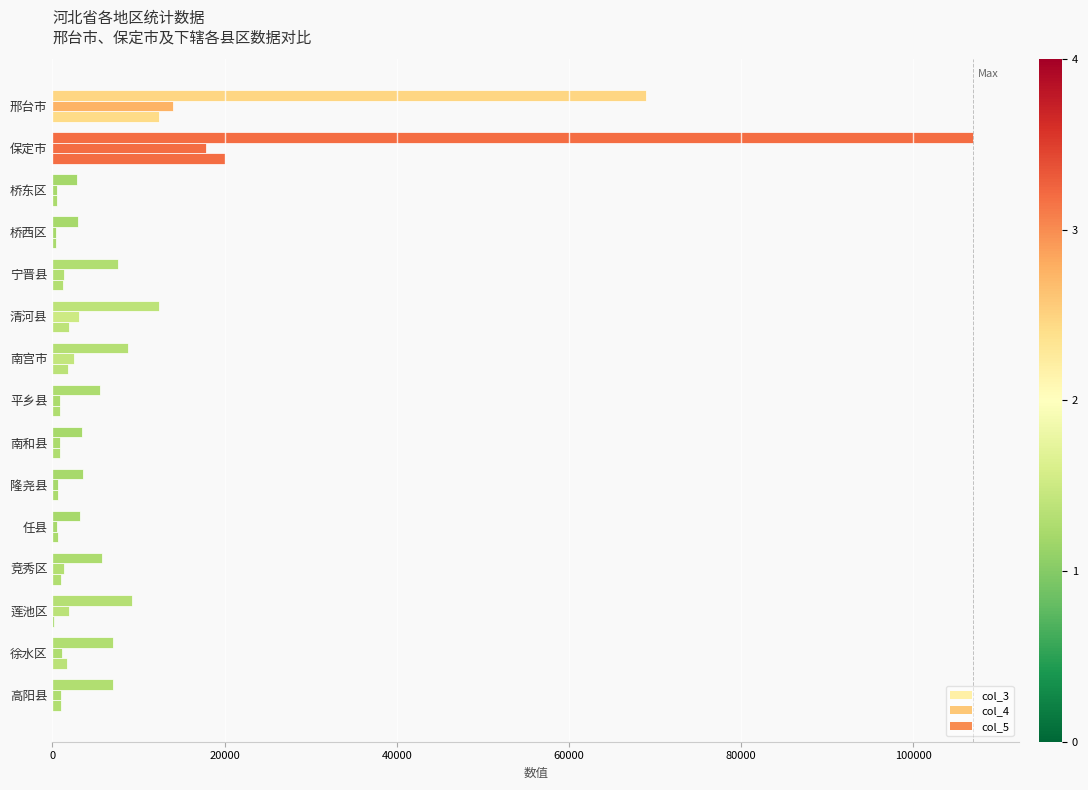

Reading left to right, list all the values displayed in this chart.

col_3: 12404	20012	568	441	1223	1928	1826	836	831	634	611	980	173	1756	1003
col_4: 14018	17836	492	456	1327	3097	2457	878	861	609	571	1394	1902	1127	1027
col_5: 68913	106966	2809	2975	7599	12354	8790	5518	3419	3605	3190	5766	9266	7054	7088